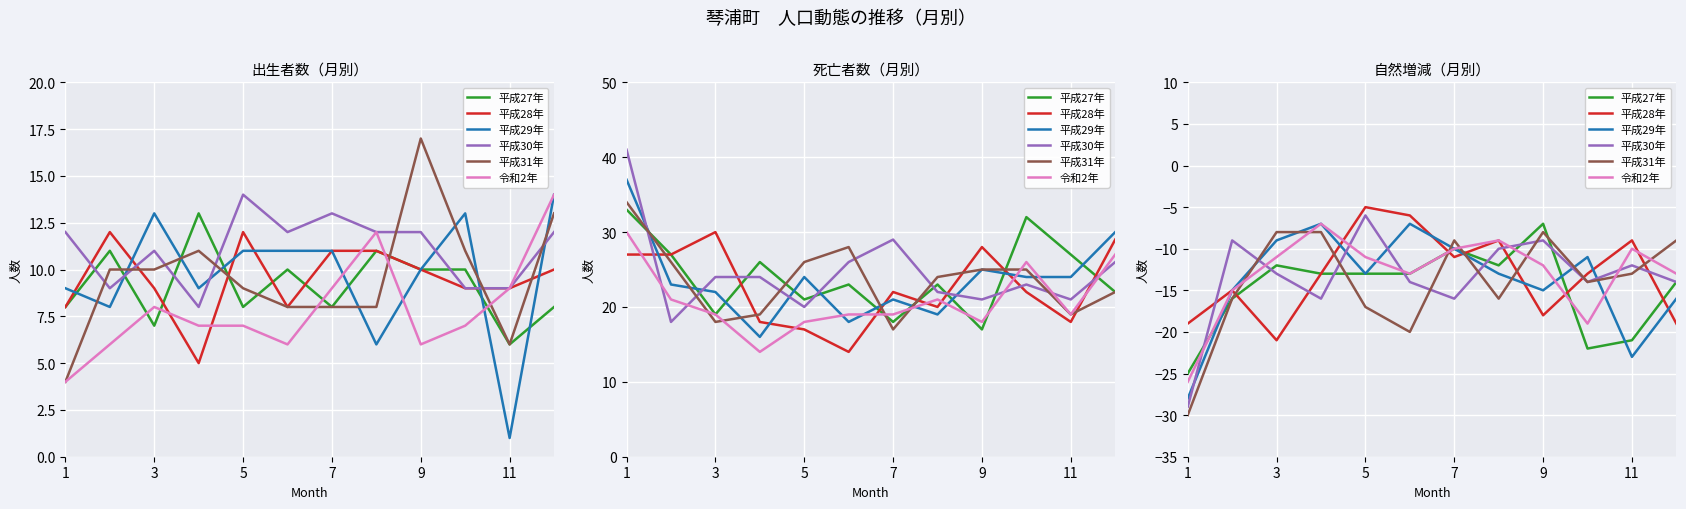

Where is the first local maximum for 平成31年?

7